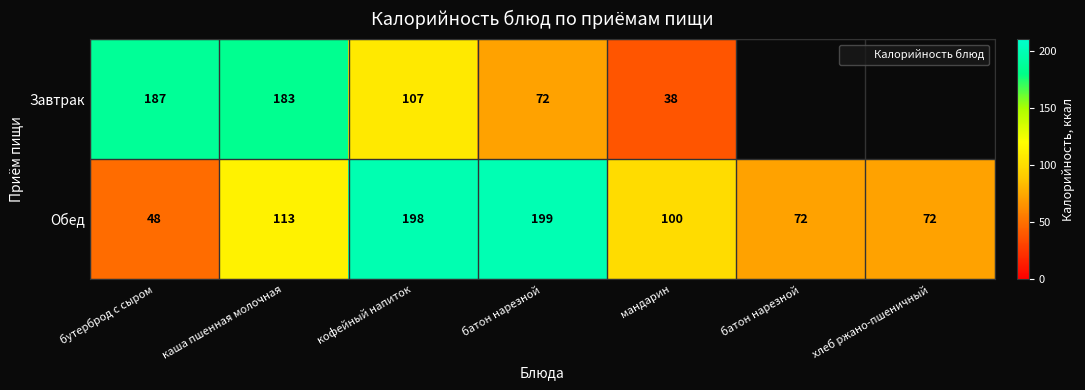

Which series has the largest range (max minus min)?

Обед